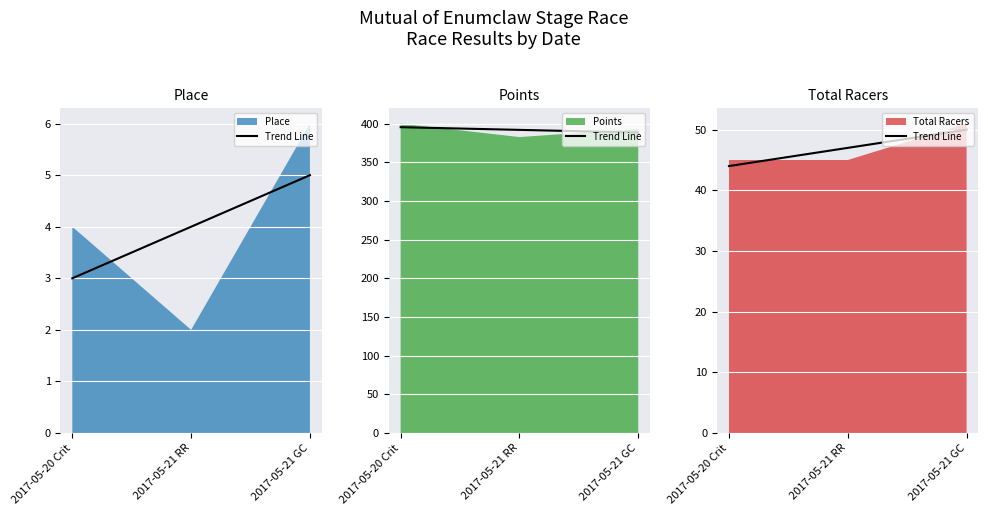

Rank the categories by value from lowest to highest.

2017-05-20 Crit, 2017-05-21 RR, 2017-05-21 GC